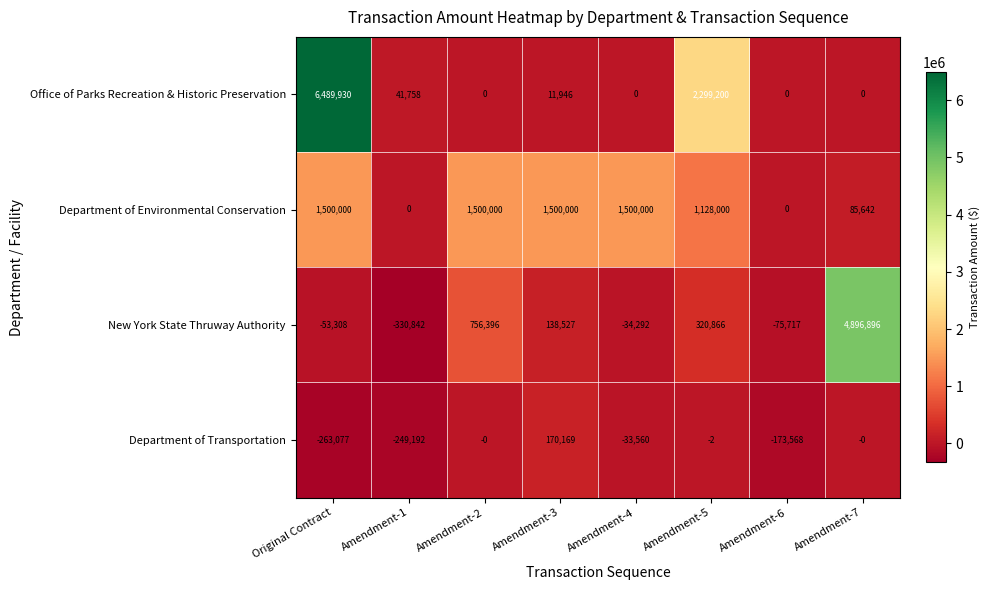

What is the difference between the maximum and minimum values in the Department of Transportation series?

433246